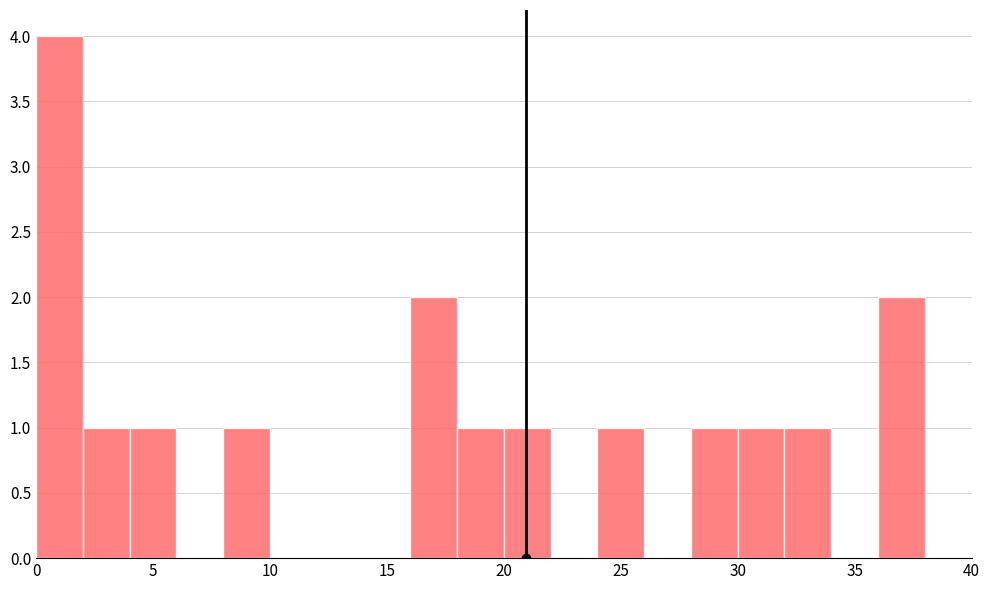

Reading left to right, list every bar in this chart as the range it spans on the x-axis followed by its height. The values are not printed on the chart, so give them approximately, as read against the axis.

0 to 2: 4
2 to 4: 1
4 to 6: 1
6 to 8: 0
8 to 10: 1
10 to 12: 0
12 to 14: 0
14 to 16: 0
16 to 18: 2
18 to 20: 1
20 to 22: 1
22 to 24: 0
24 to 26: 1
26 to 28: 0
28 to 30: 1
30 to 32: 1
32 to 34: 1
34 to 36: 0
36 to 38: 2
38 to 40: 0